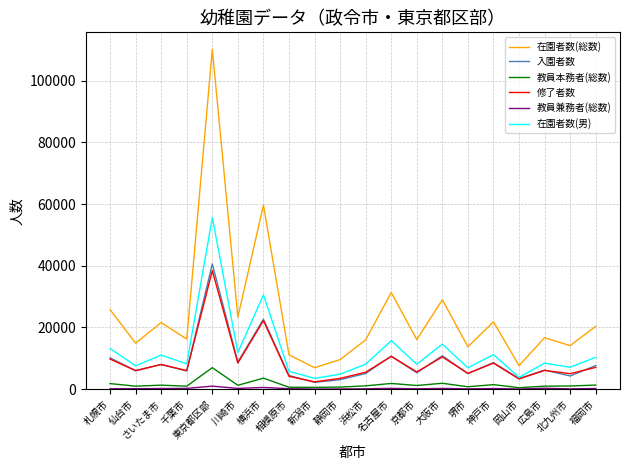

Which series has the largest range (max minus min)?

在園者数(総数)